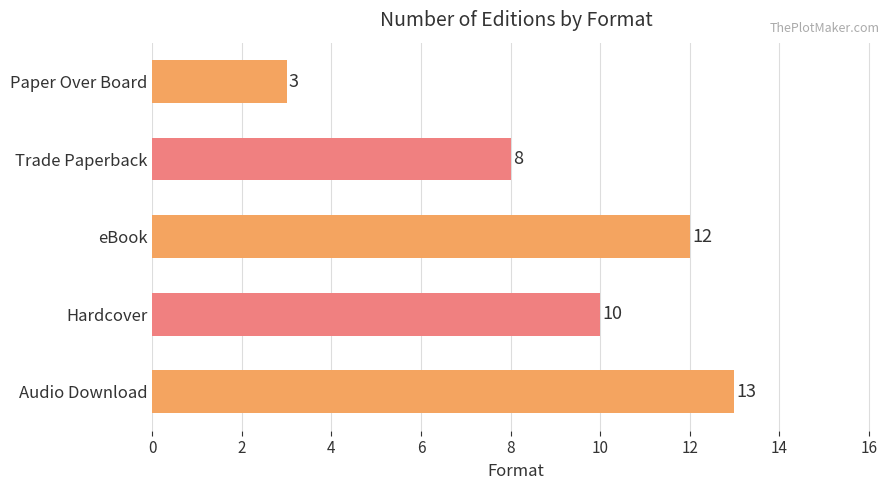

What is the change in value from eBook to Paper Over Board?

-9